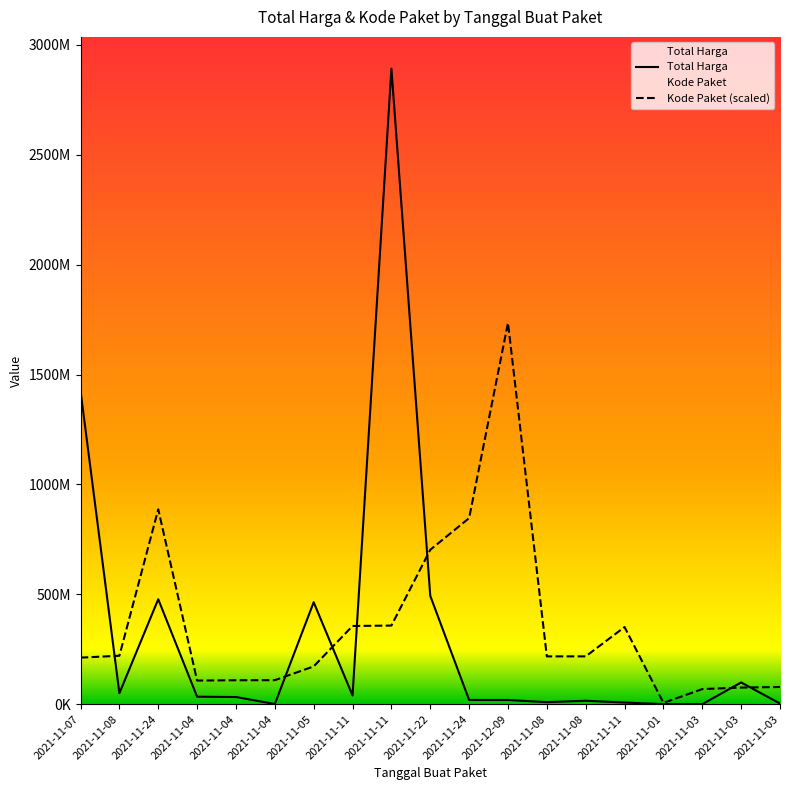

Between 2021-11-07 and 2021-11-03, which series saw the biggest shift?

Total Harga